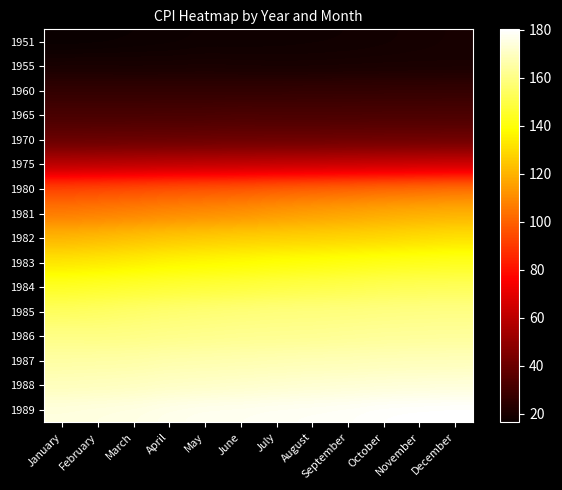

What is the spread (max minus min) of values at February?

158.6